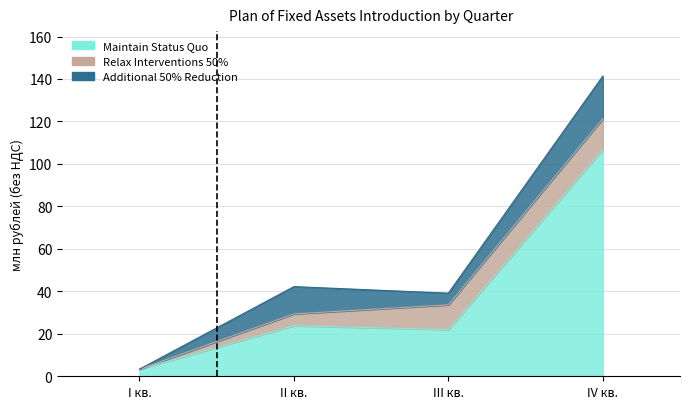

Which series has the widest spread of values?

Maintain Status Quo